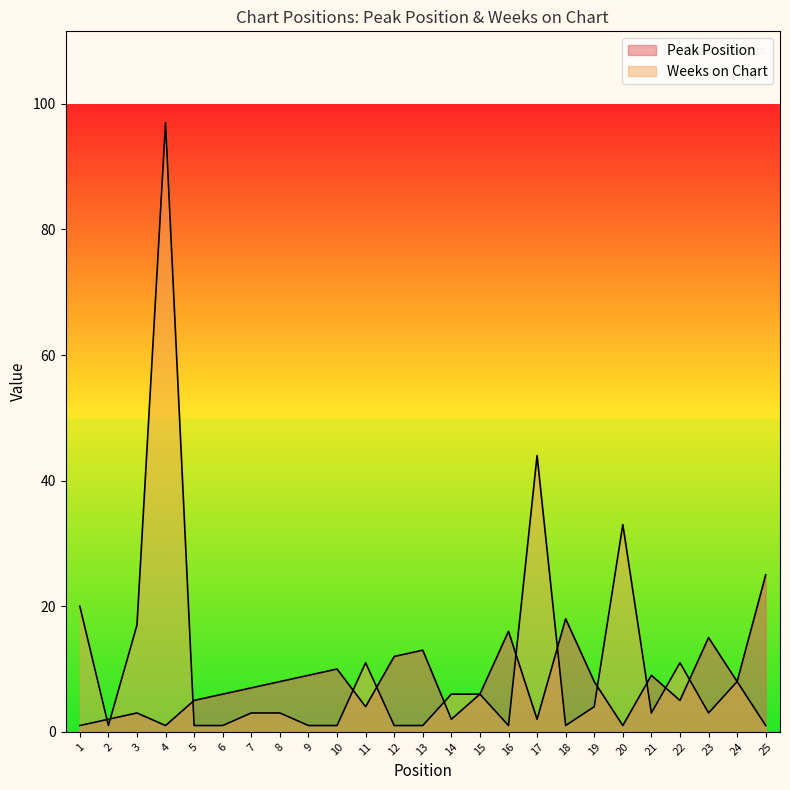

Which series has the largest total across all categories?

Weeks on Chart